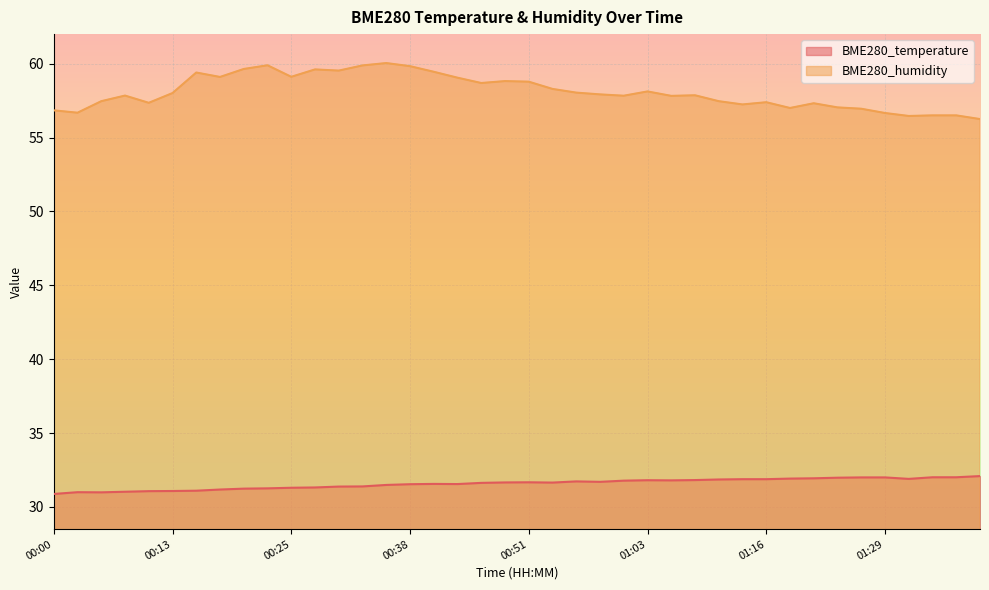

How many interior local valleys does the BME280_temperature series have?

6